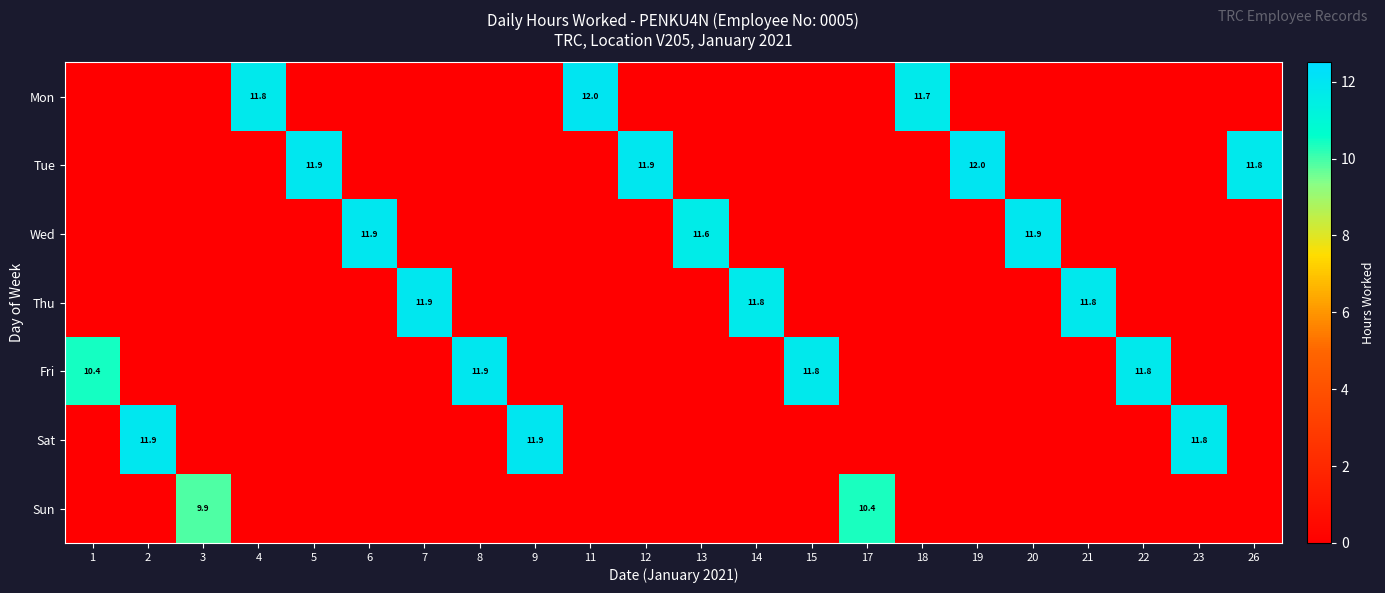

The value of Tue at 26 is 11.8. True or false?

True